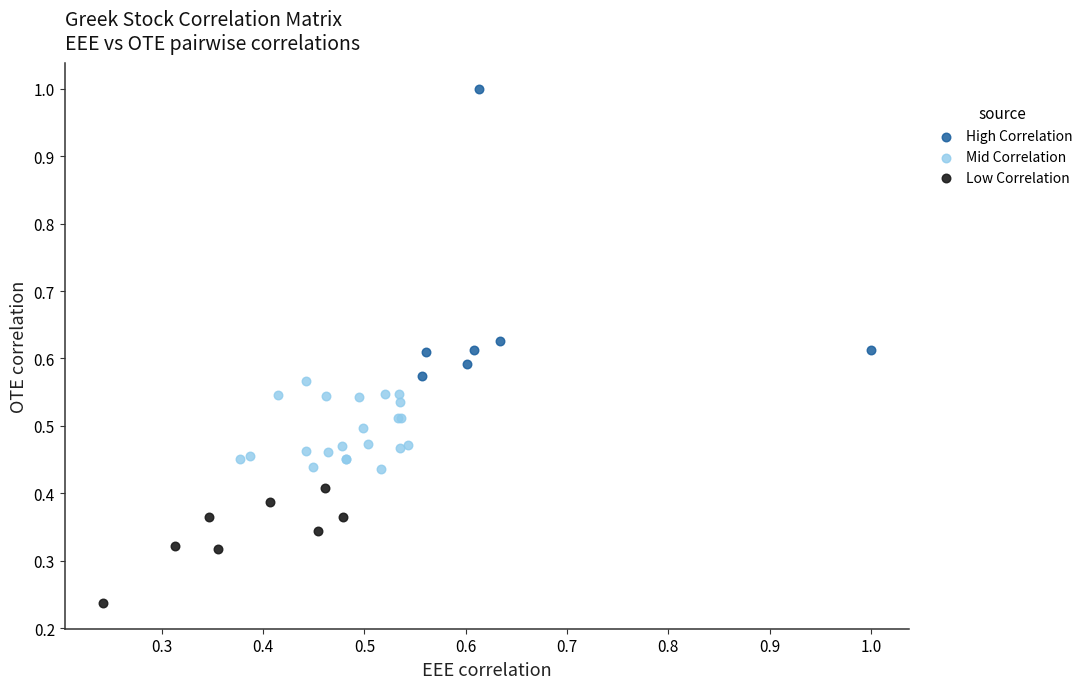

What are all the series names shown in the legend?

High Correlation, Mid Correlation, Low Correlation